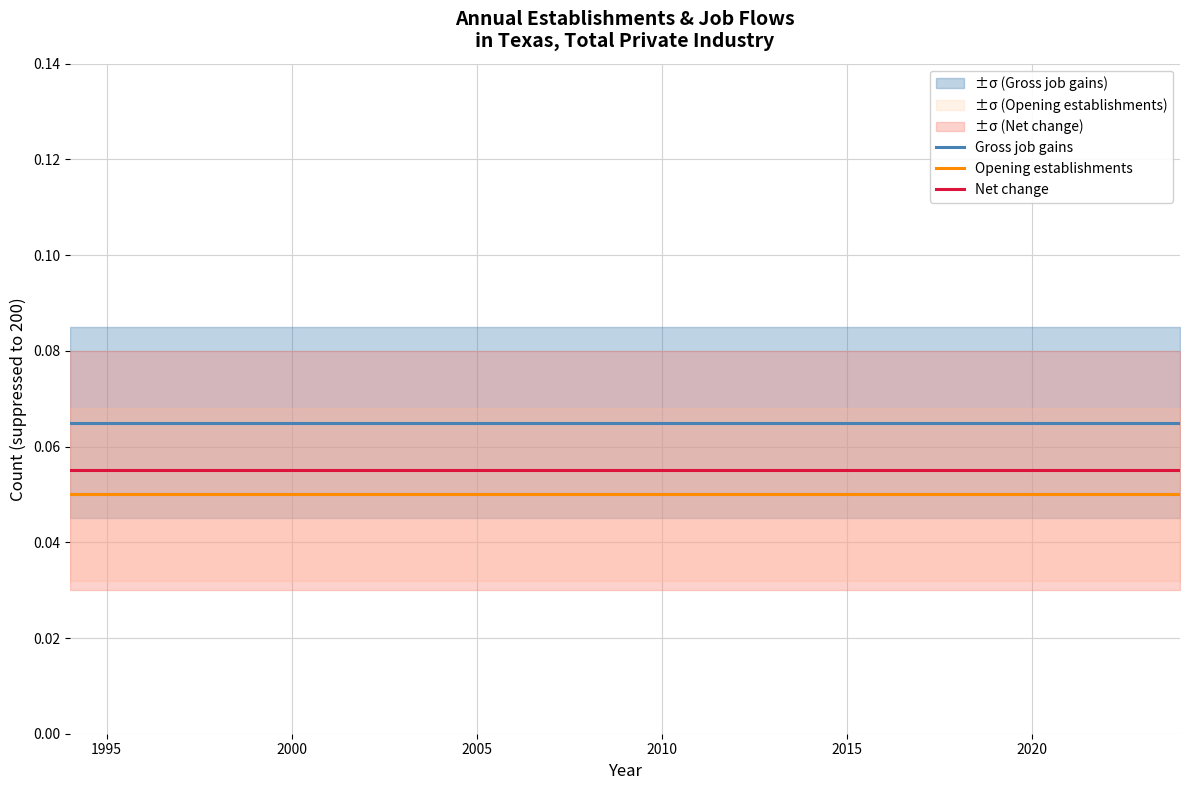

How many data points does each series have?

31